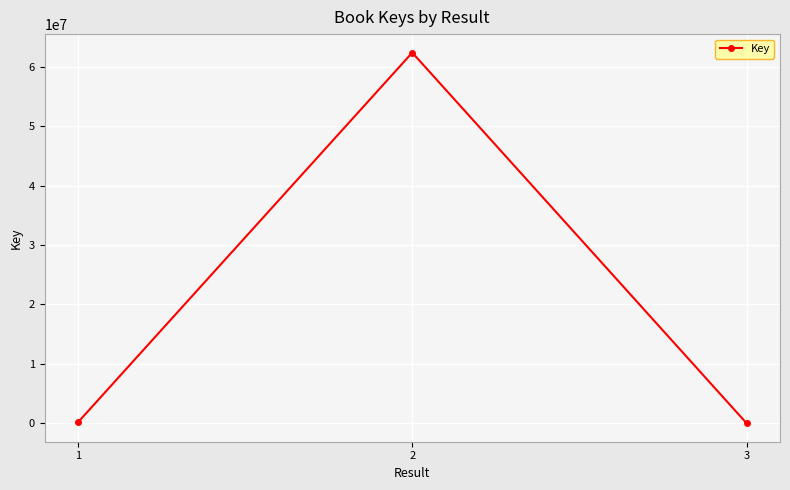

Where is the data nearest to the value 31205638?

1